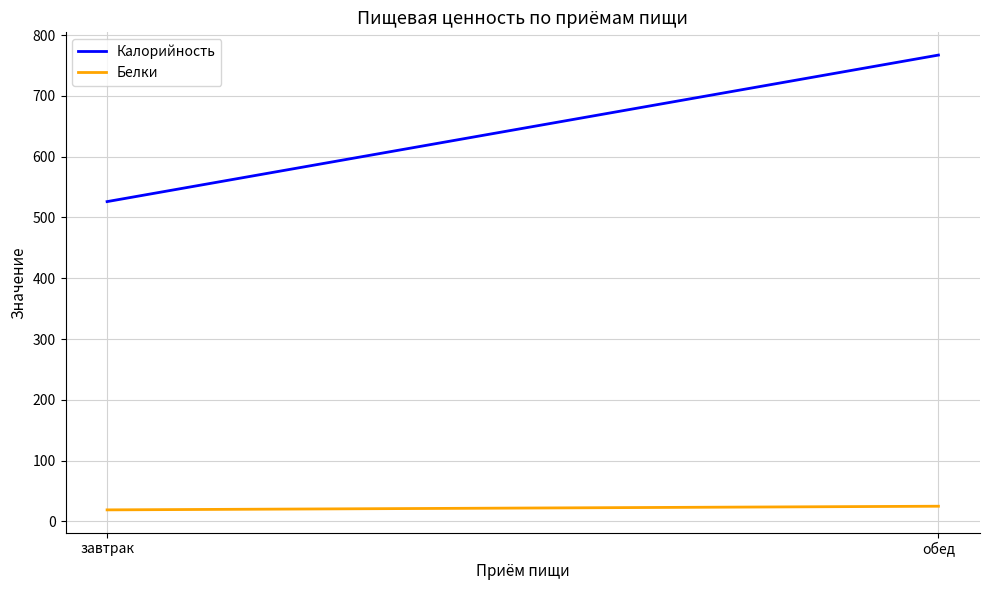

Which series has the largest total across all categories?

Калорийность